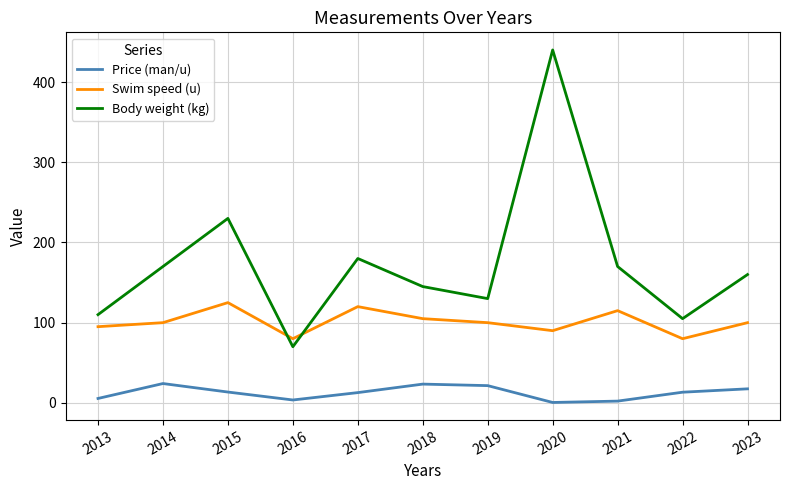

How many series are shown in this chart?

3